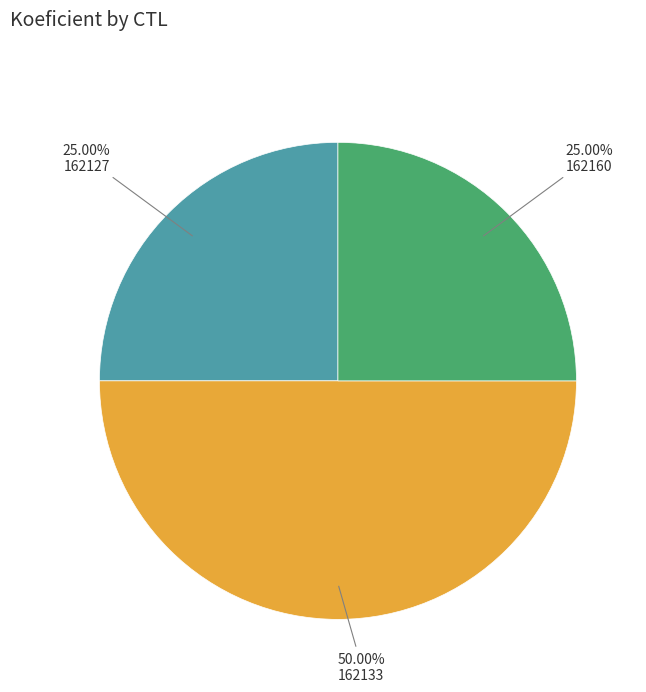

How many segments does this pie chart have?

3